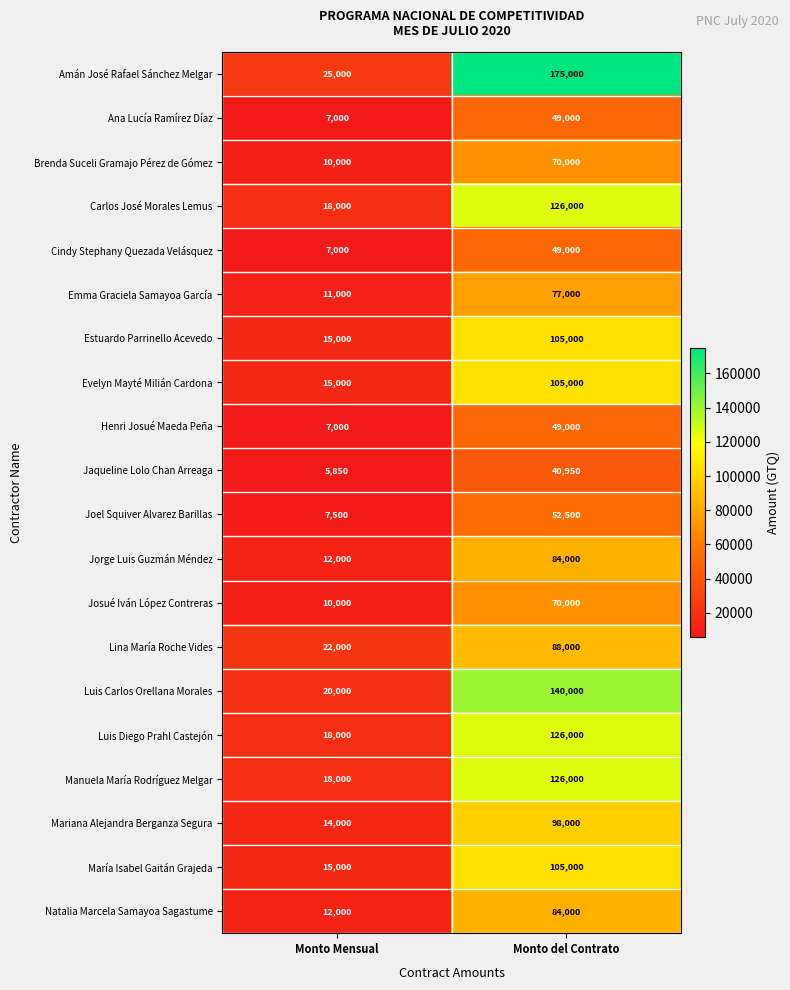

Which series changed the most between Monto Mensual and Monto del Contrato?

Amán José Rafael Sánchez Melgar